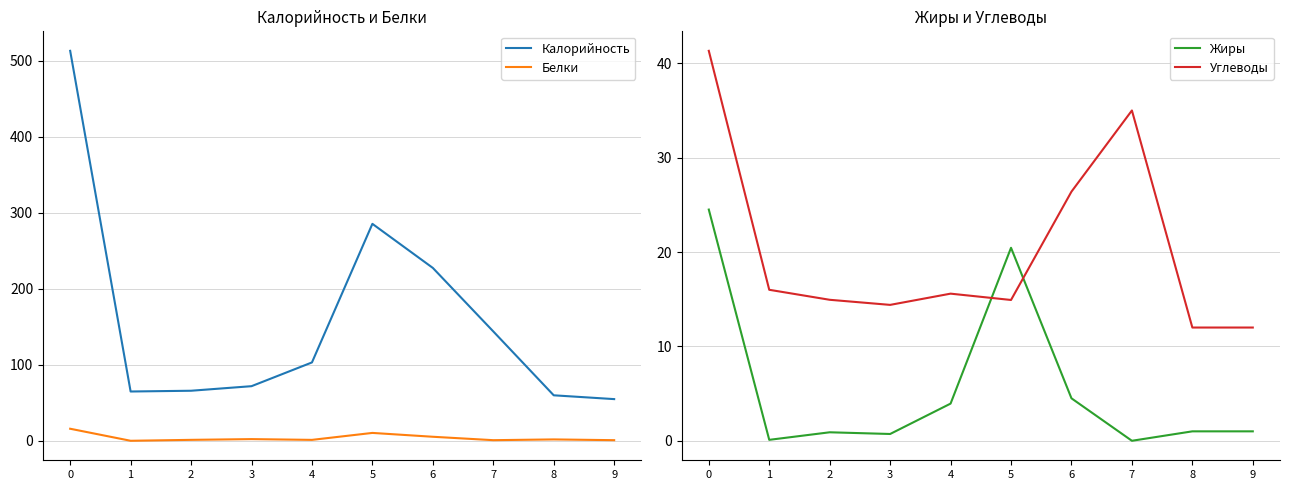

What is the total value across all series at 1?

81.3